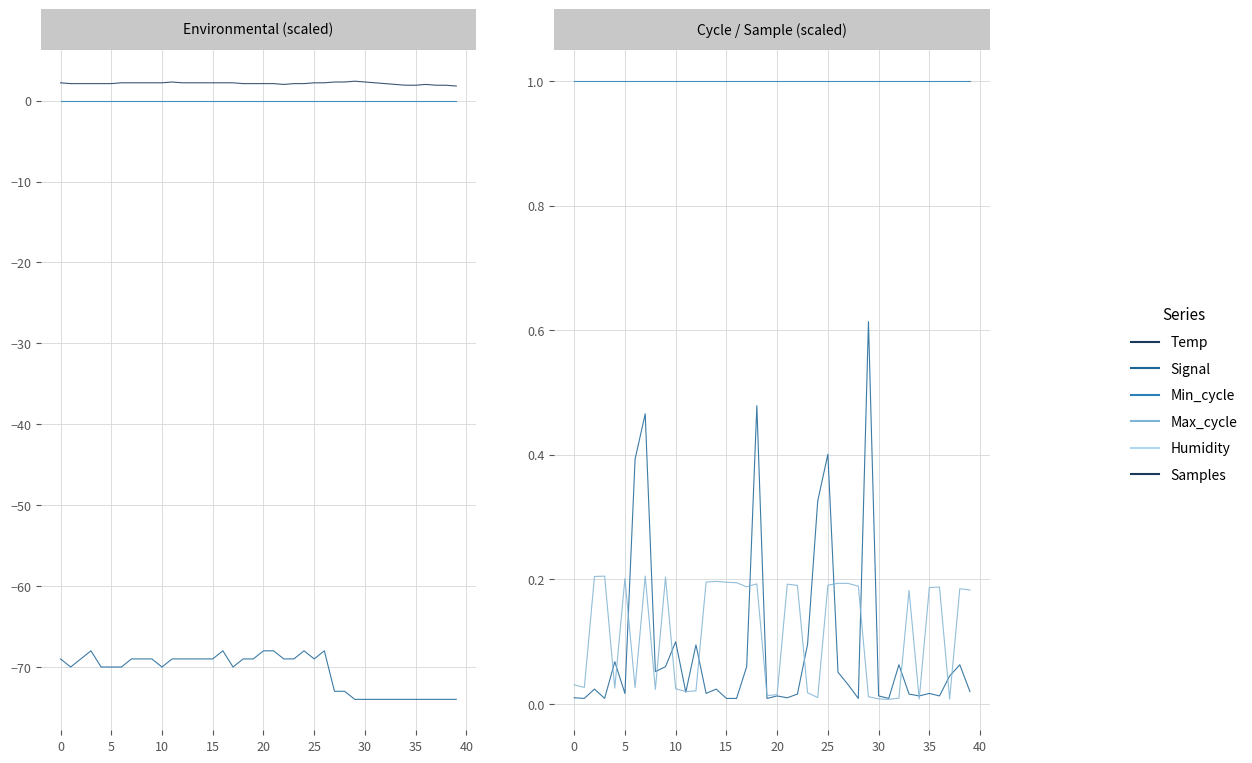

True or false: Humidity and Samples cross at least once.

False